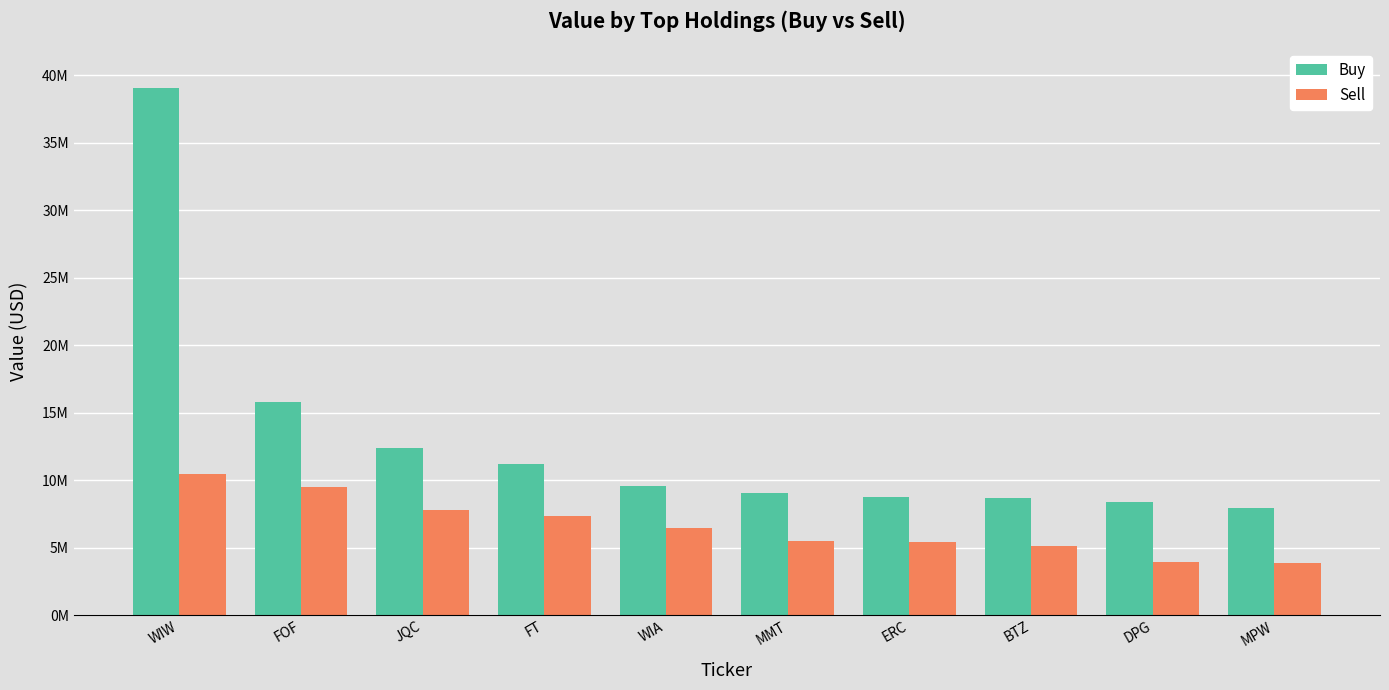

Where does the Sell series first go above 6445000?

WIW